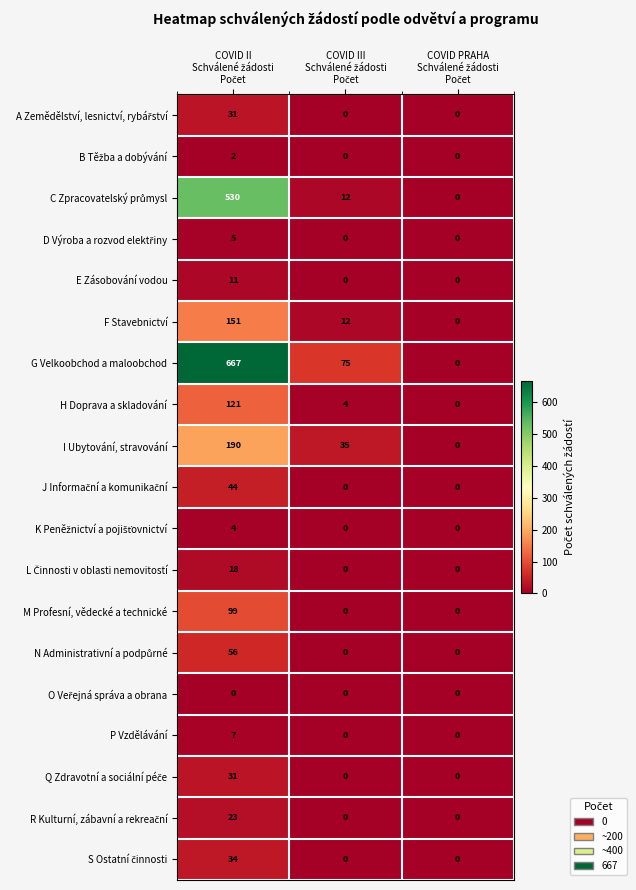

How many E Zásobování vodou values are between 0 and 11?

3